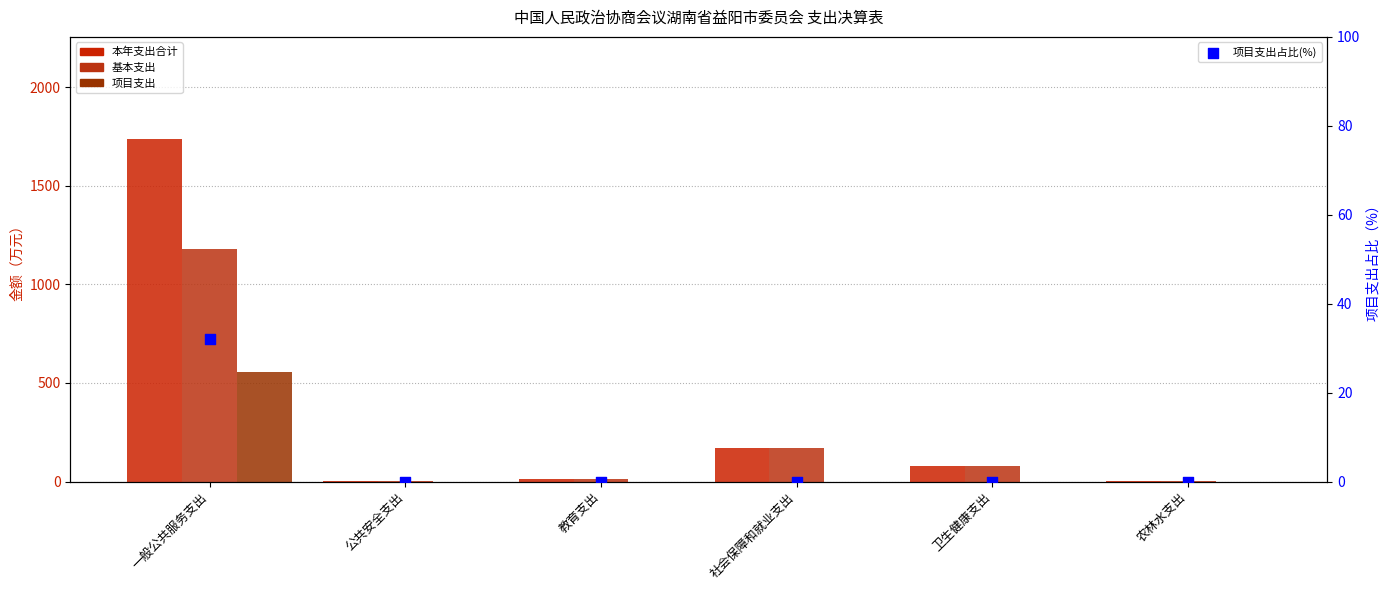

Is the value of 基本支出 at 卫生健康支出 greater than the value of 项目支出 at 一般公共服务支出?

No